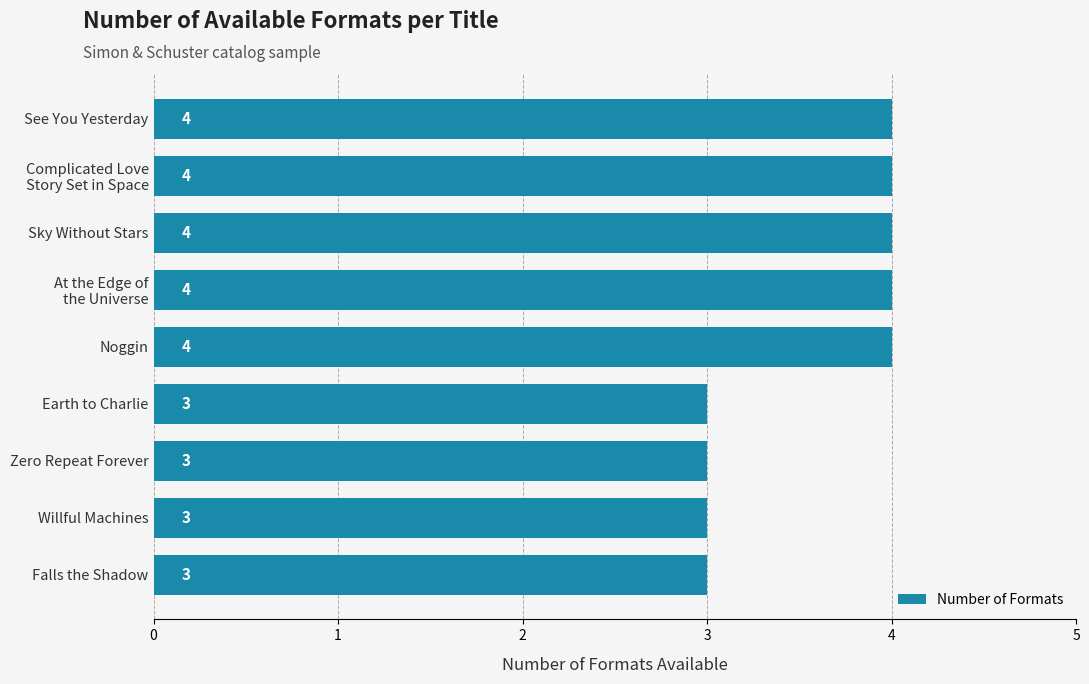

Does the chart contain stacked bars?

No